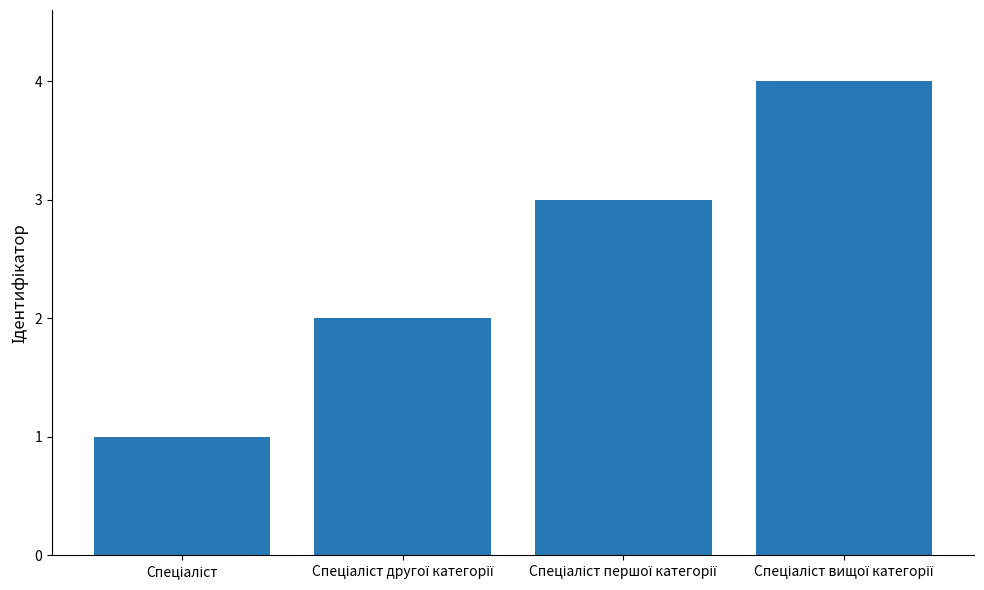

What is the maximum value shown in the chart?

4